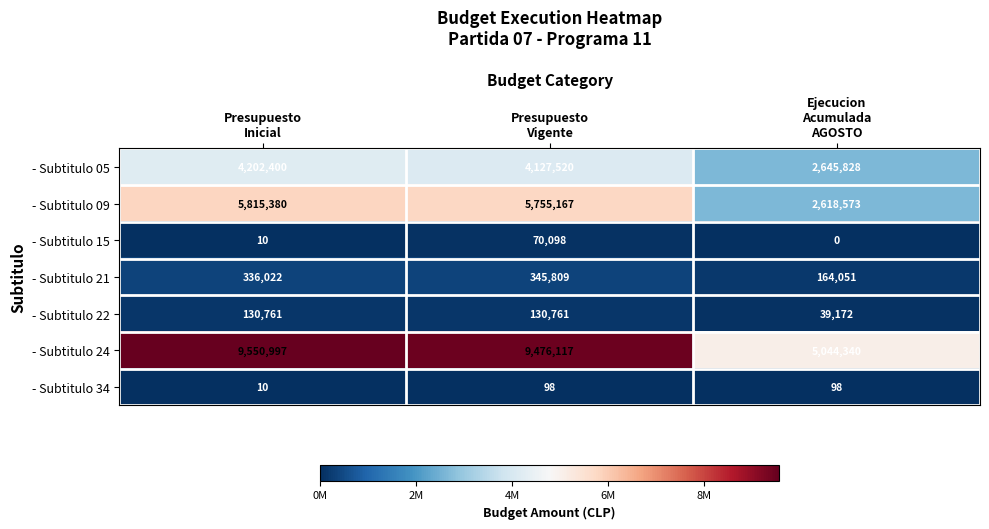

What is the difference between the second highest and minimum values in the - Subtitulo 34 series?

88